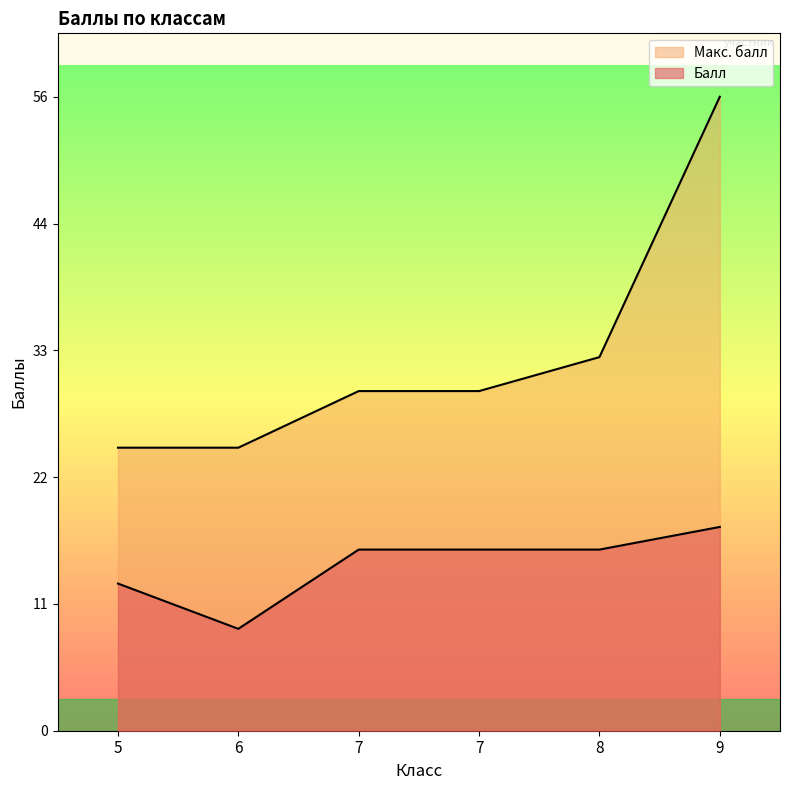

Which has a higher value, 7 or 9?

9